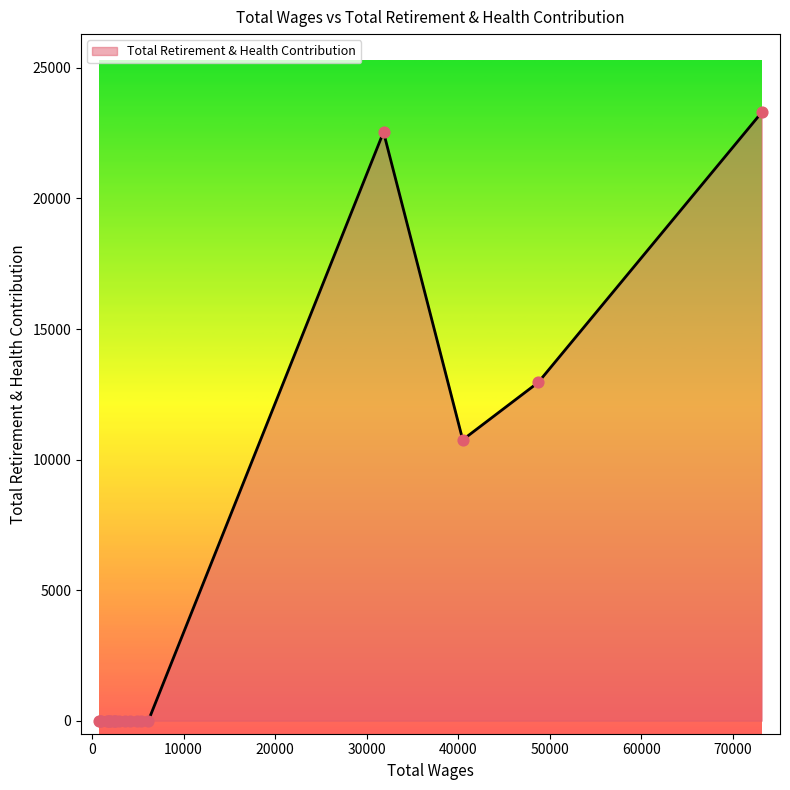

What is the difference between the maximum and minimum values?

23295